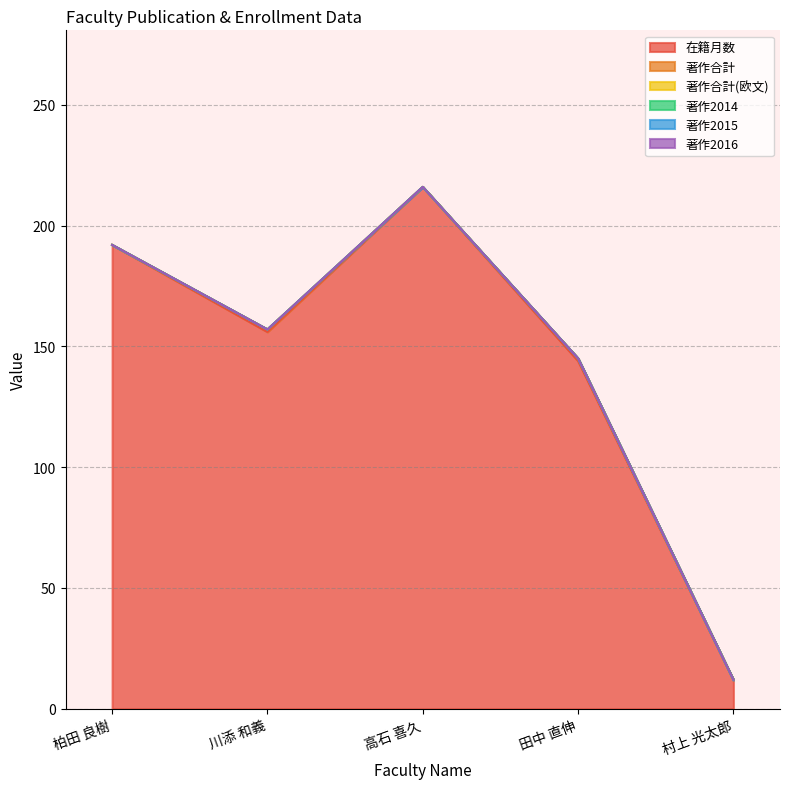

Is the value of 著作2016 at 柏田 良樹 greater than the value of 著作2014 at 高石 喜久?

No